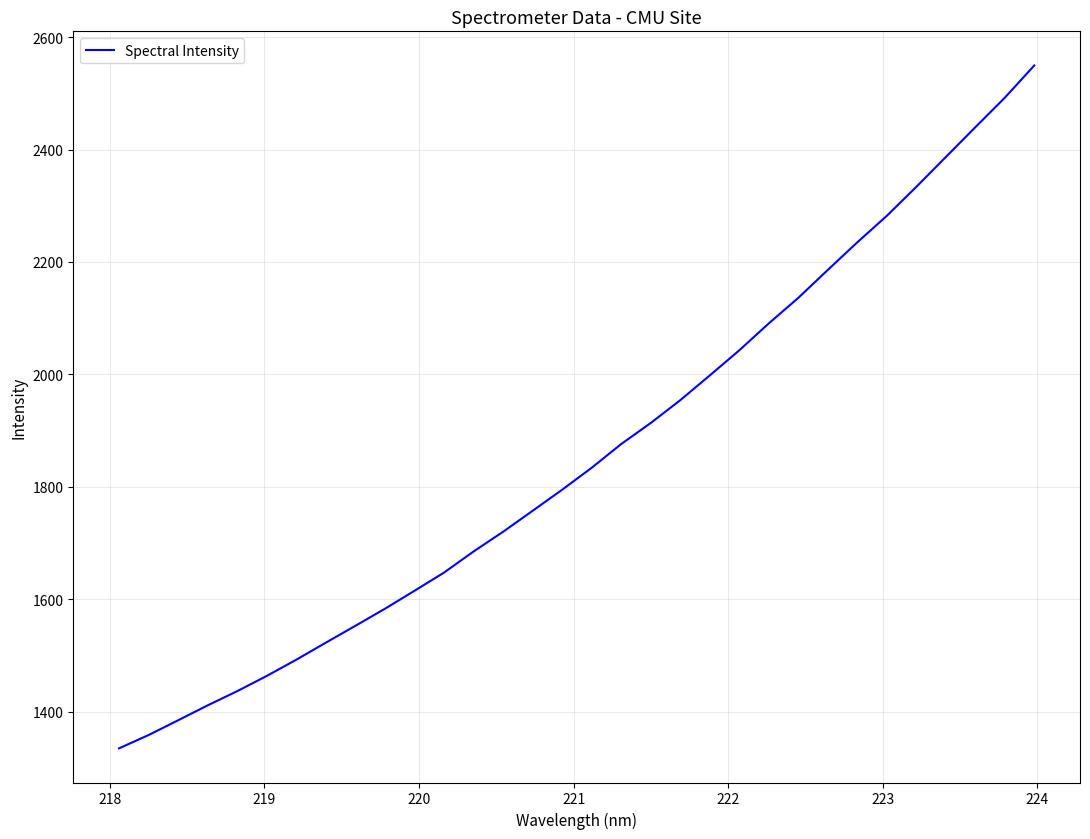

What is the greatest value displayed?

2549.5